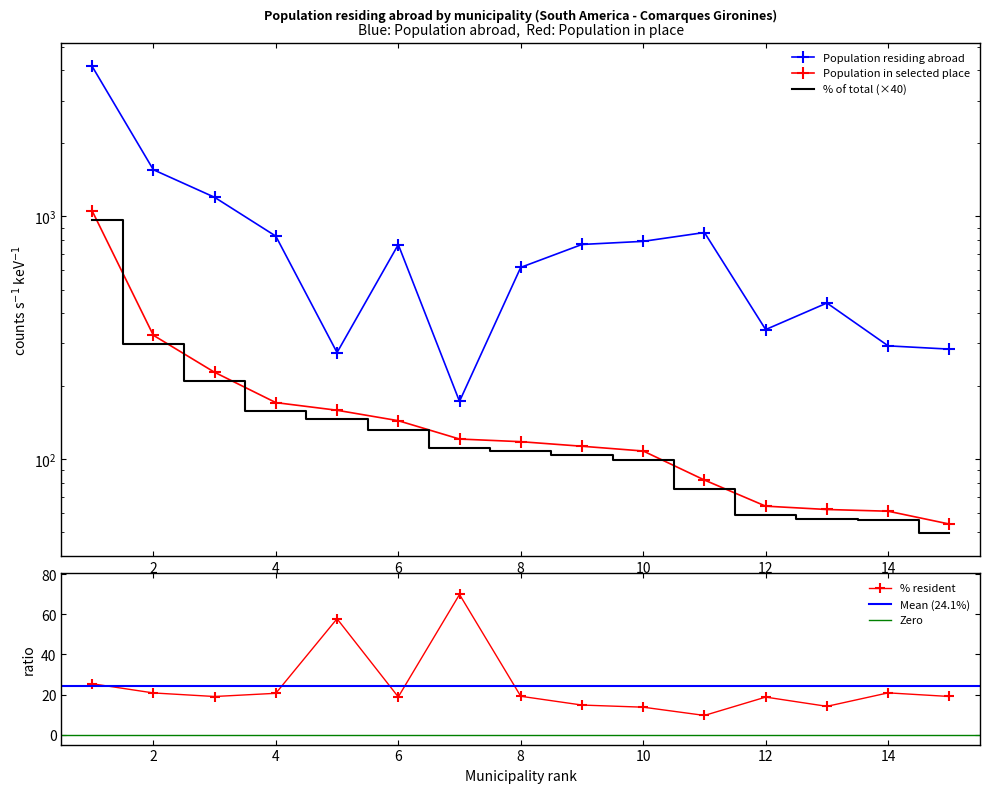

The value of % resident at 12 is 18.7. True or false?

True